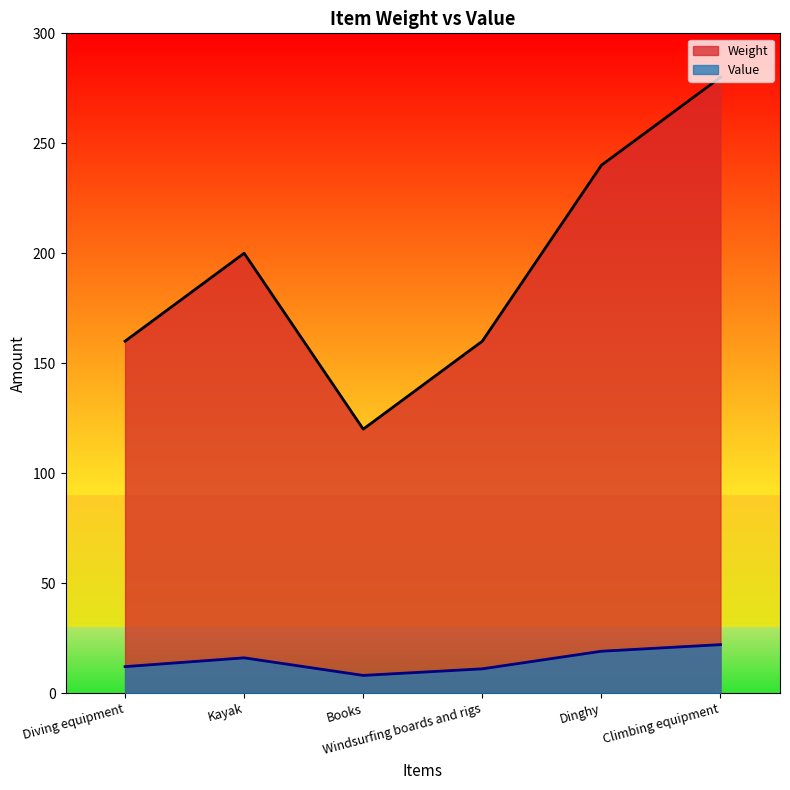

What is the average value of the Weight series?

193